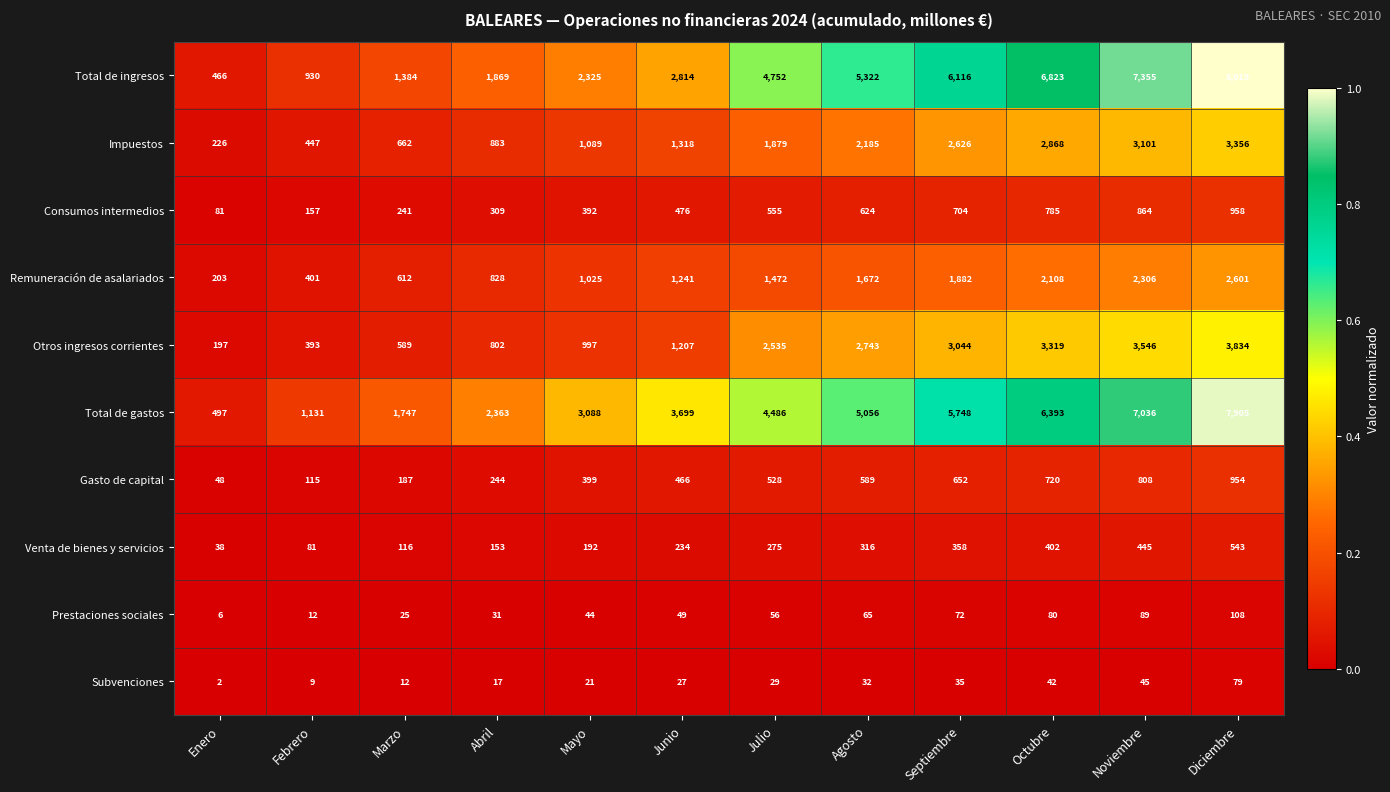

What is the difference between the highest and lowest values at Mayo?

3067